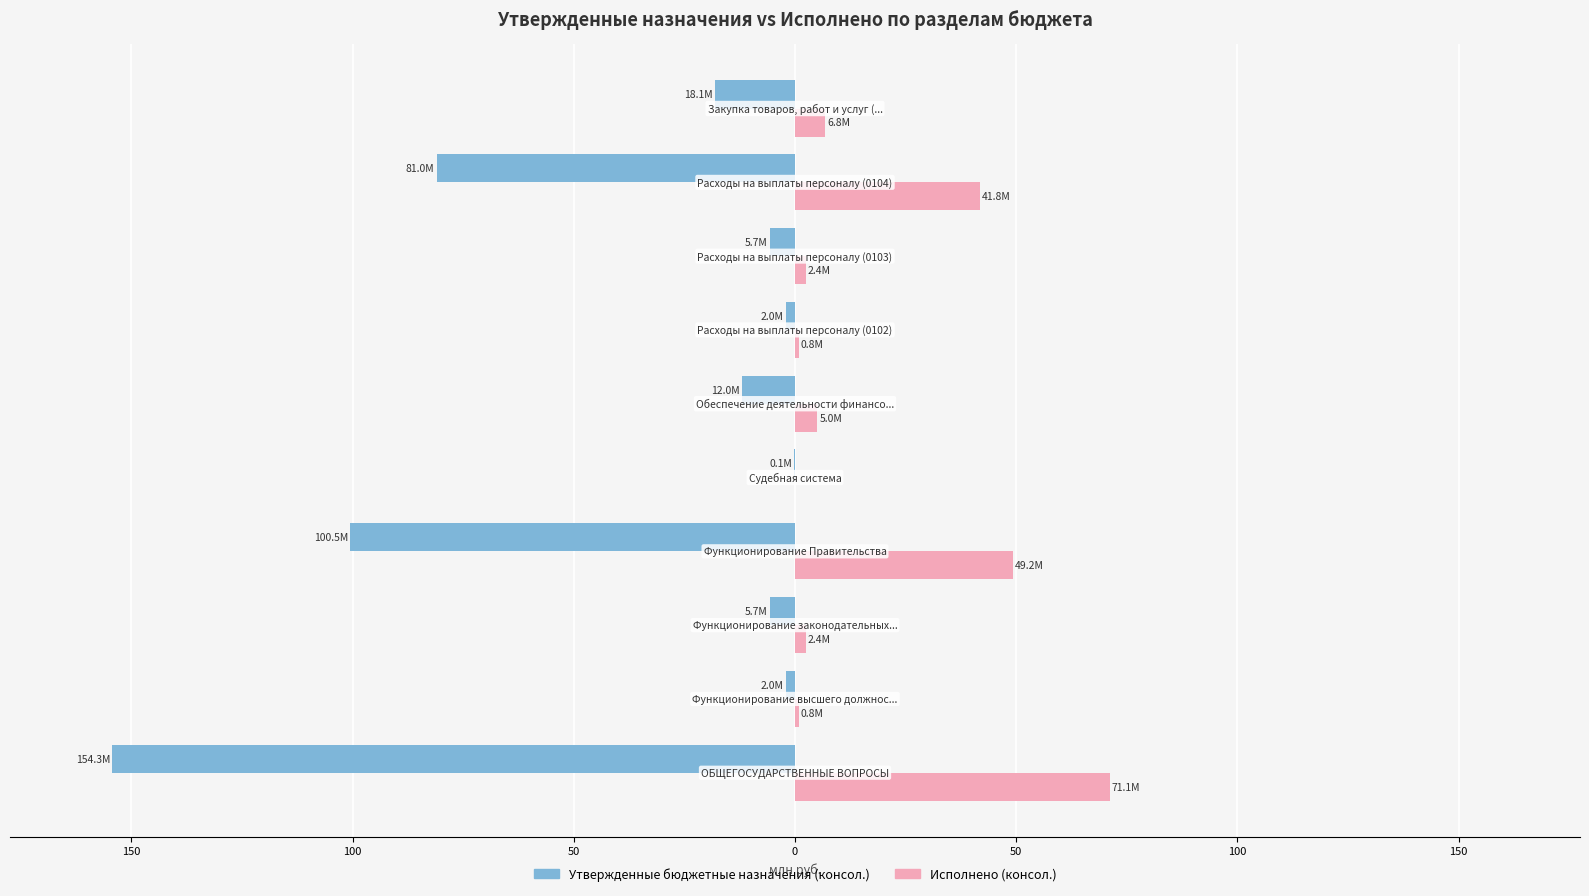

Reading left to right, transcribe all the data shown in this chart.

Утвержденные бюджетные назначения (консол.): -154.3	-2.0	-5.7	-100.5	-0.1	-12.0	-2.0	-5.7	-81.0	-18.1
Исполнено (консол.): 71.1	0.8	2.4	49.2	0.0	5.0	0.8	2.4	41.8	6.8